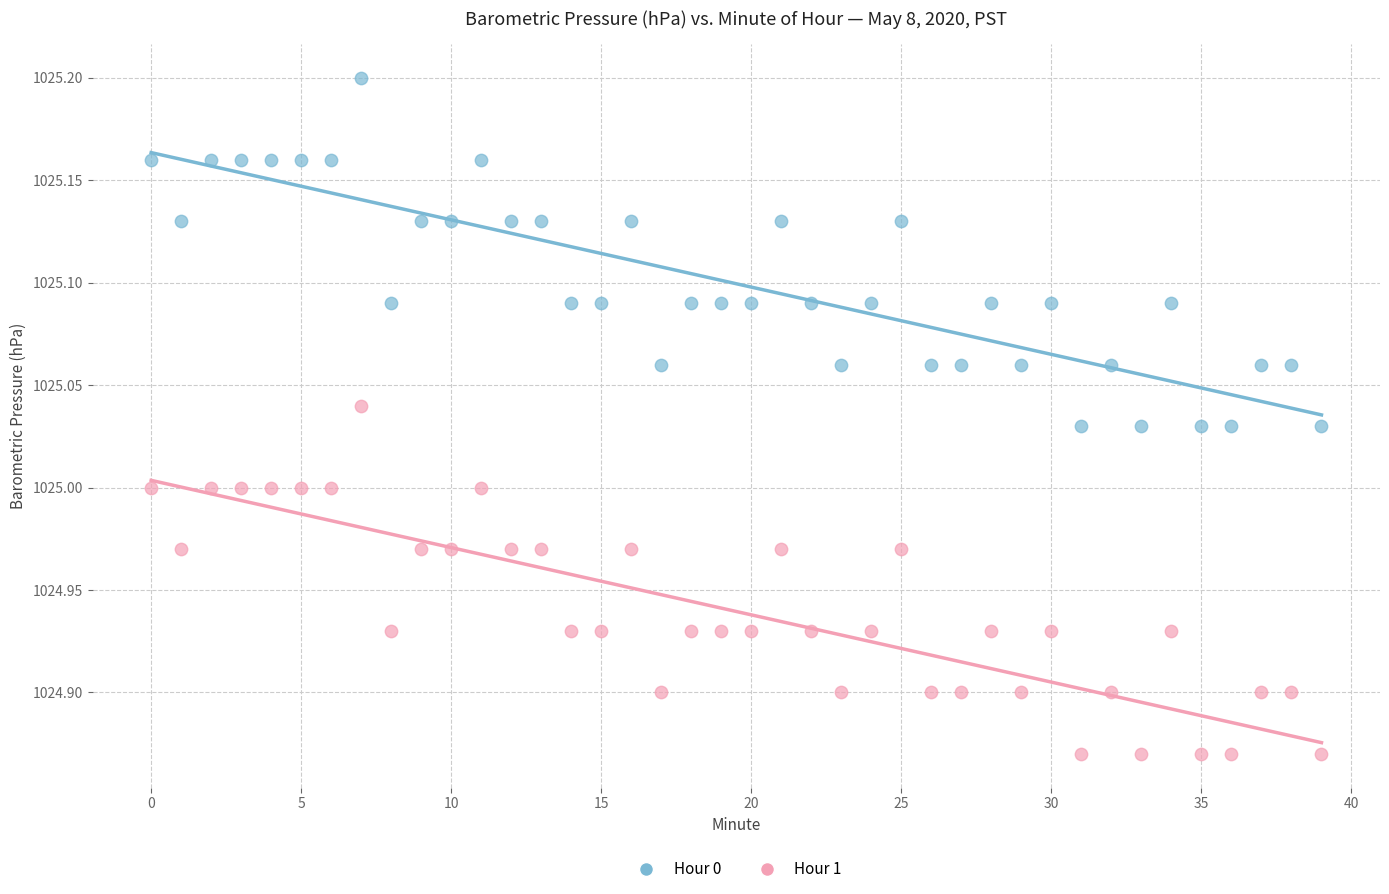

Across all data points, what is the range of Y values (max minus min)?

0.3